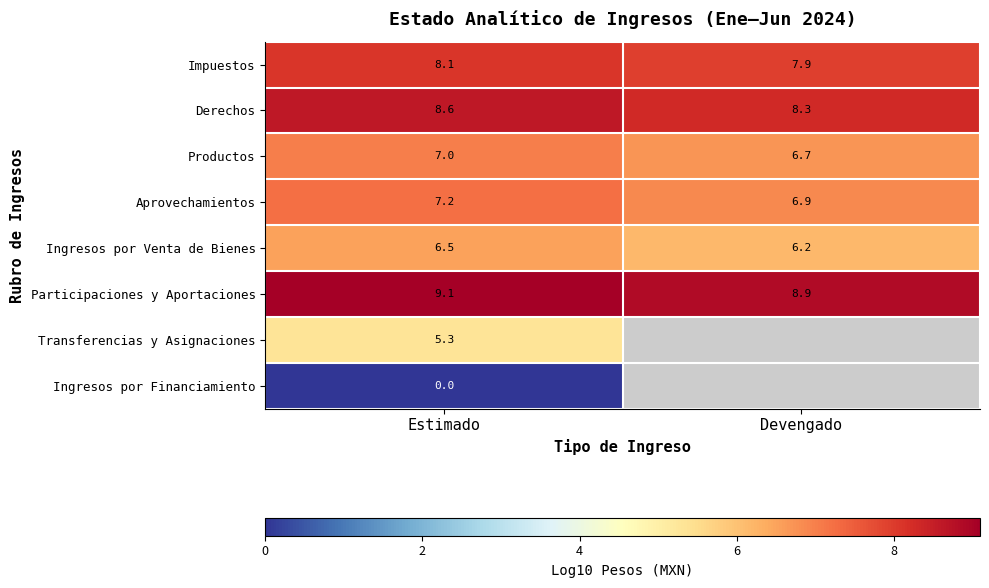

Where does the Participaciones y Aportaciones series first go above 9?

Estimado